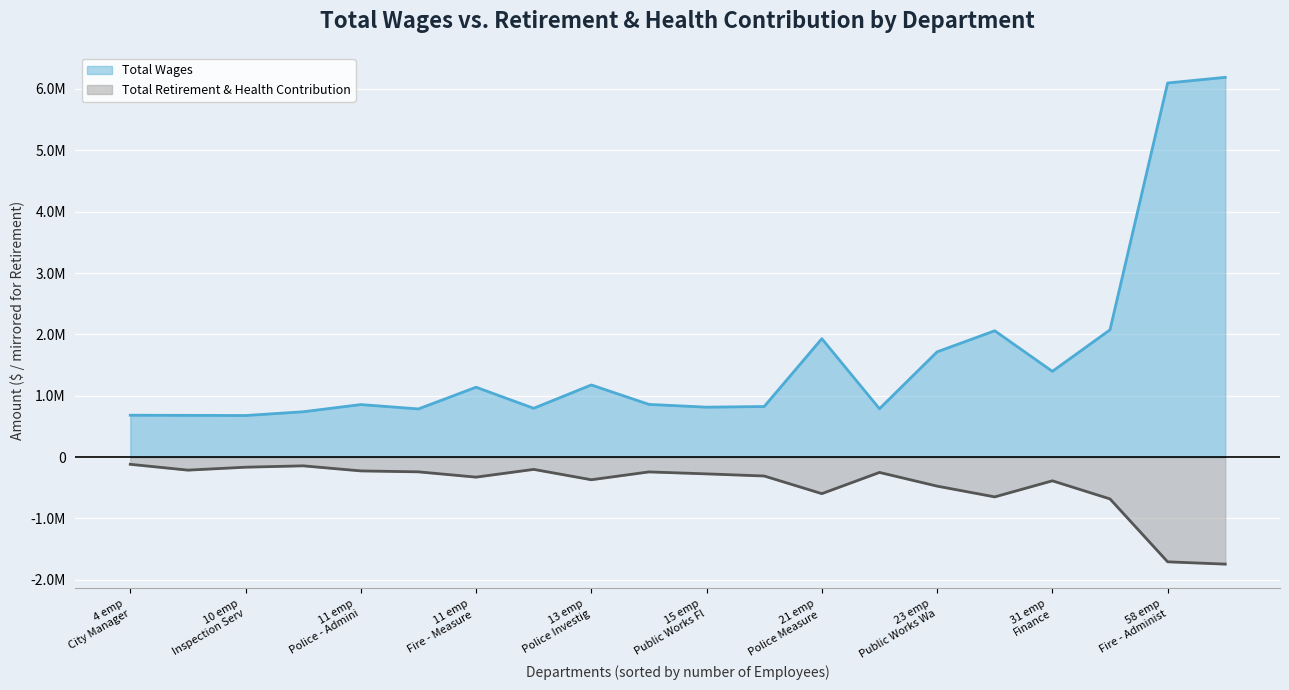

Which series has the widest spread of values?

Total Wages